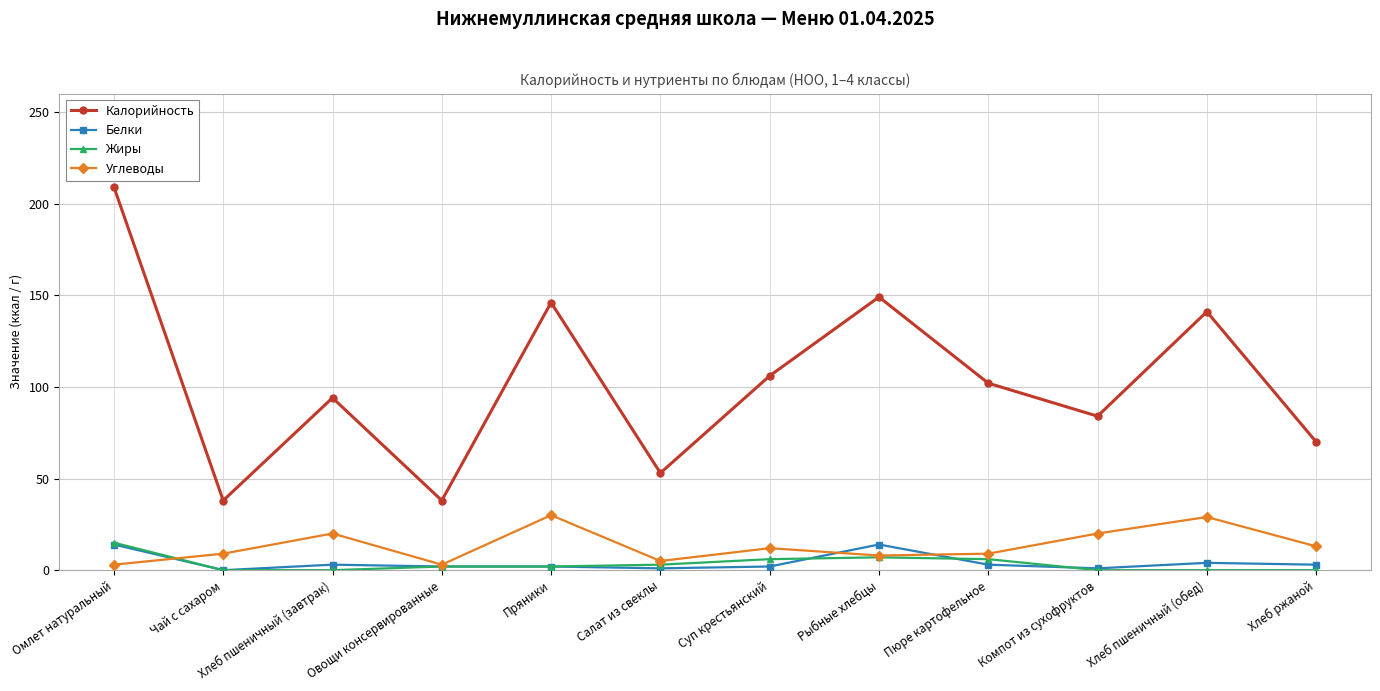

True or false: Калорийность has a value of 46 at Хлеб ржаной.

False